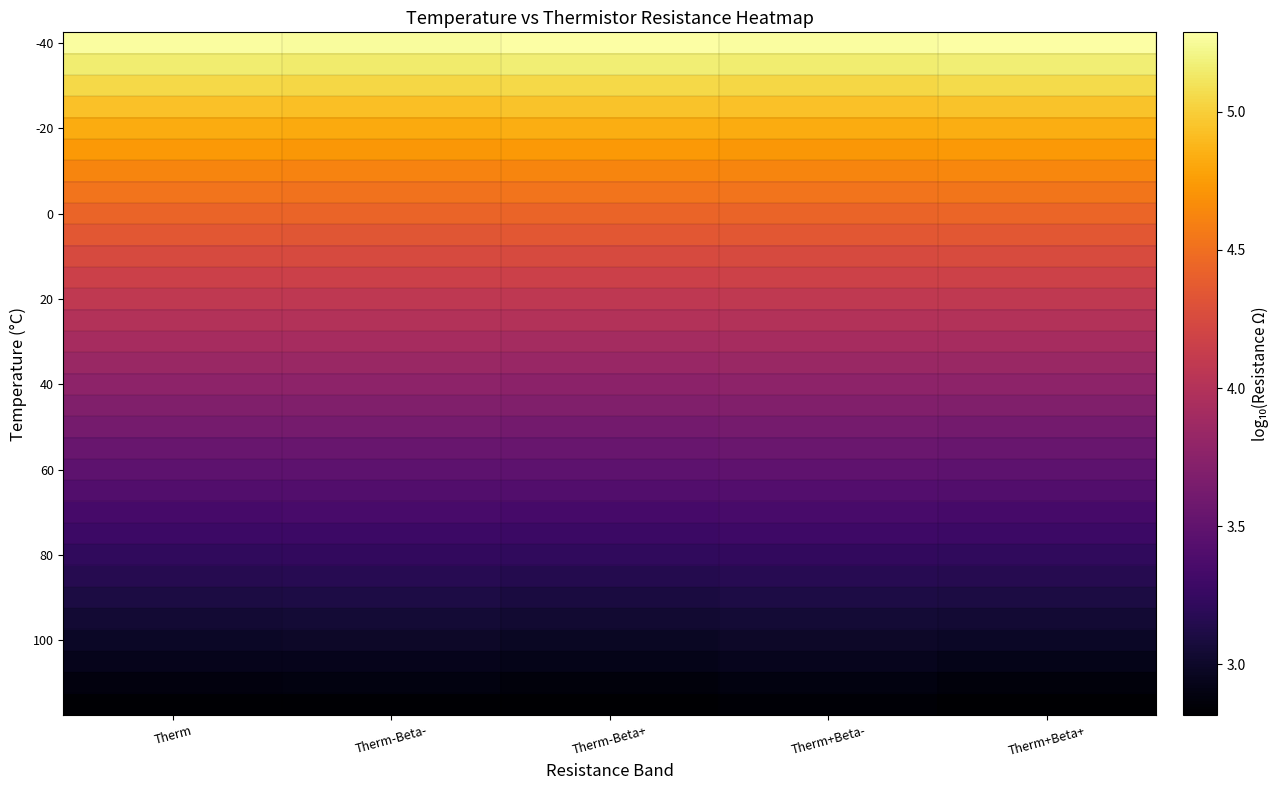

At how many categories does at least one series exceed 4?

5